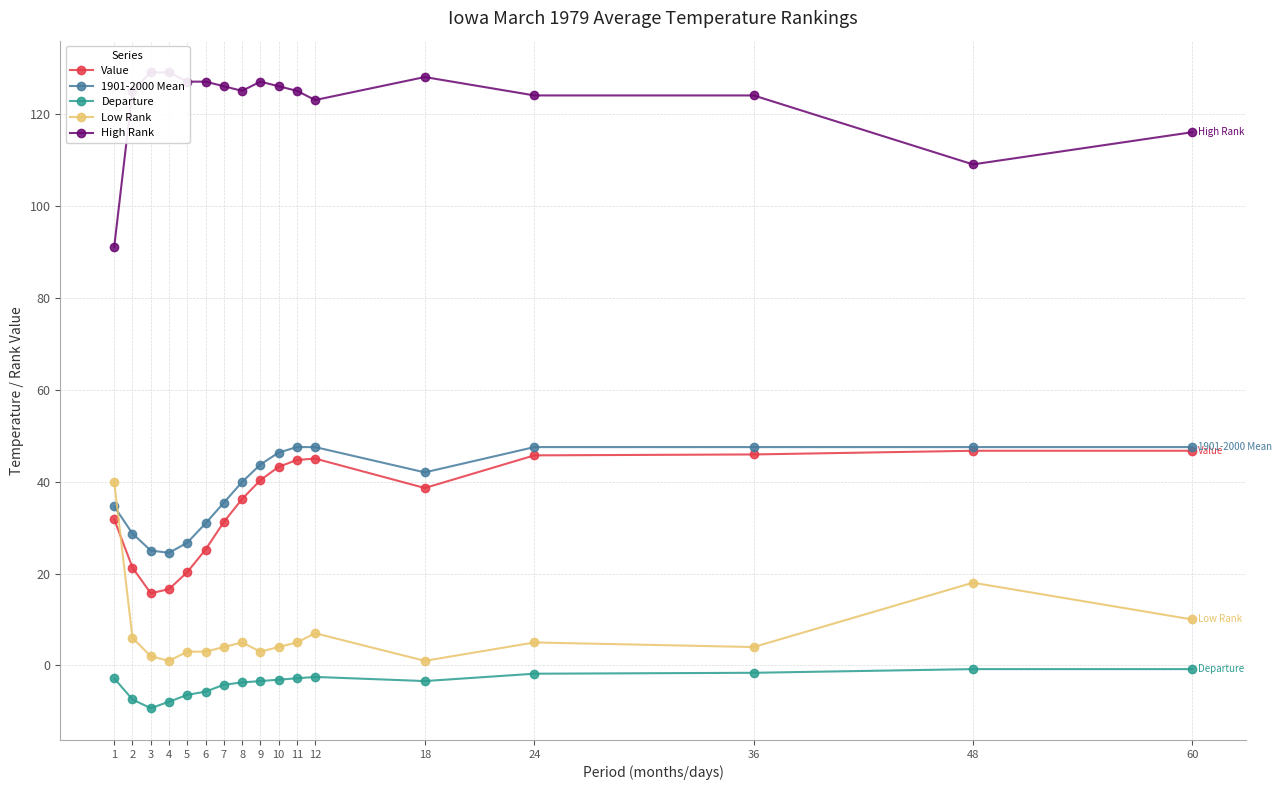

Which category has the lowest value in the Departure series?

3